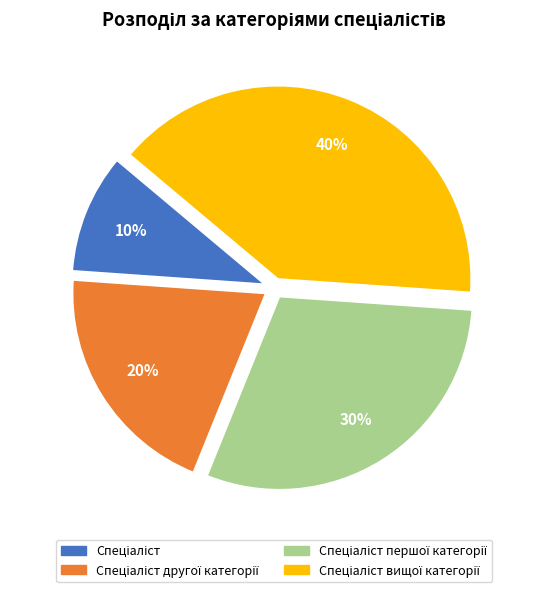

How many slices are in this pie chart?

4